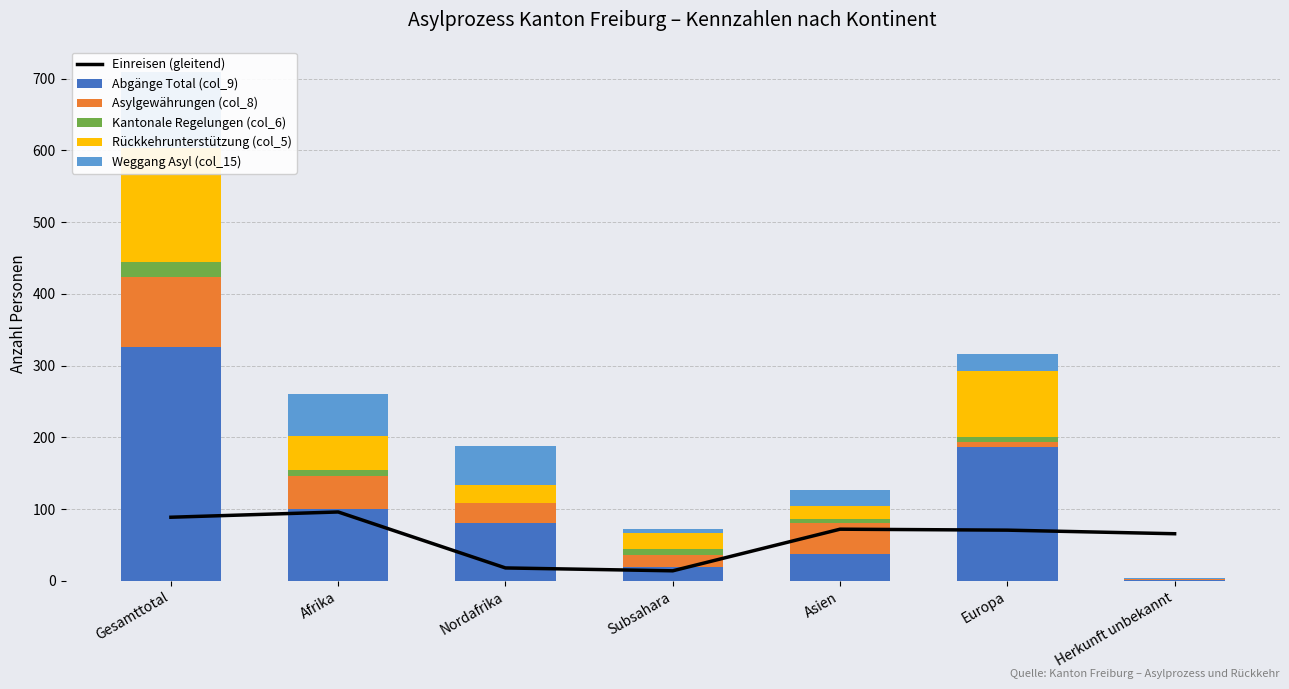

At Subsahara, list the series in order from smallest to largest.

Weggang Asyl (col_15), Kantonale Regelungen (col_6), Einreisen (gleitend), Asylgewährungen (col_8), Abgänge Total (col_9), Rückkehrunterstützung (col_5)